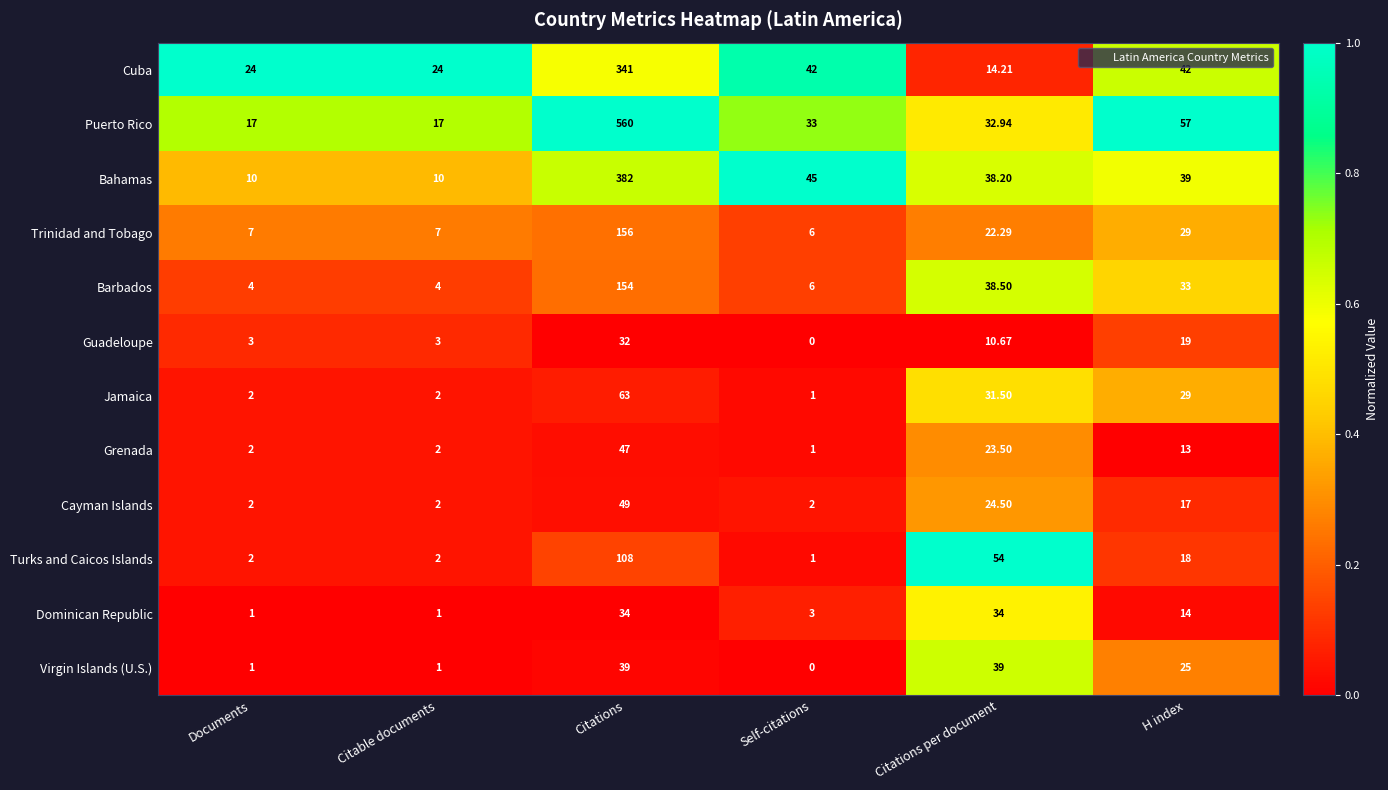

At which category is the sum across all series the highest?

Citations